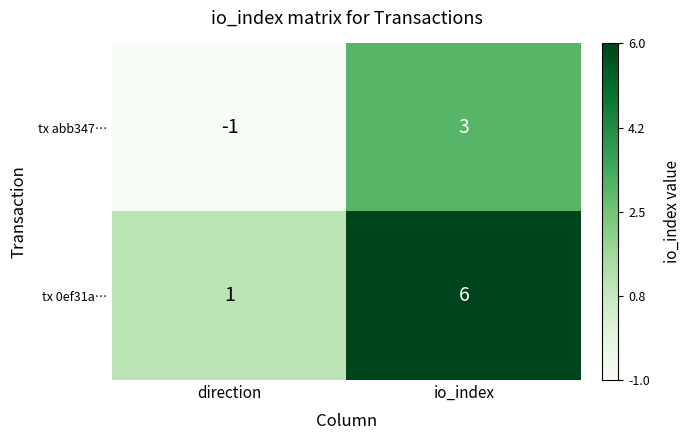

At which category does the chart reach its minimum across all series?

direction